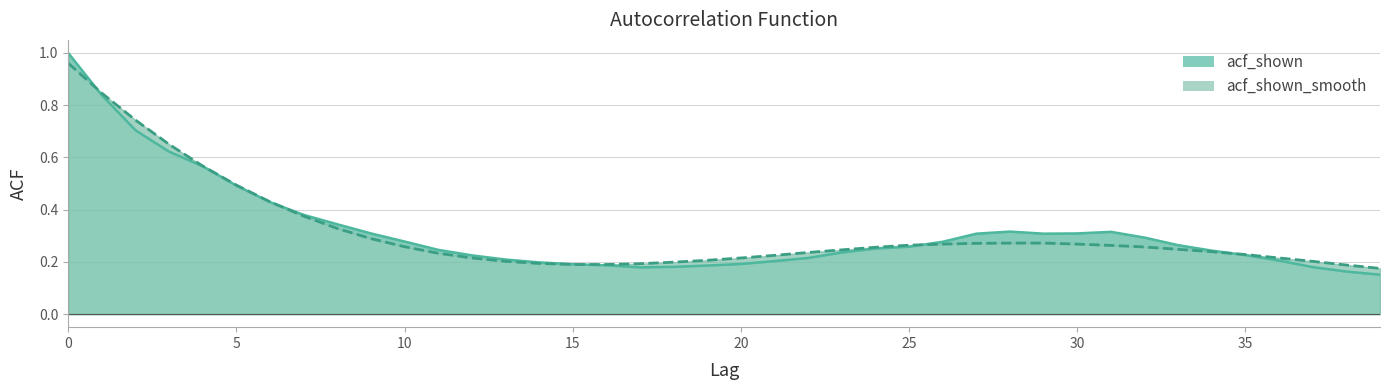

Does the chart have visible grid lines?

Yes